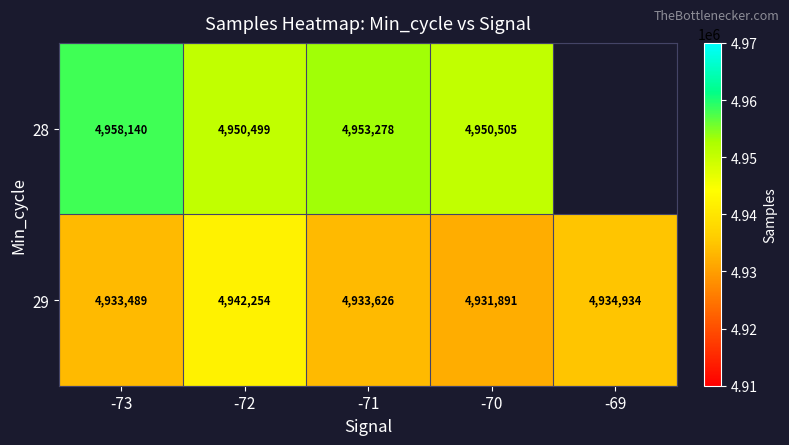

What is the sum of all 29 values?

24676194